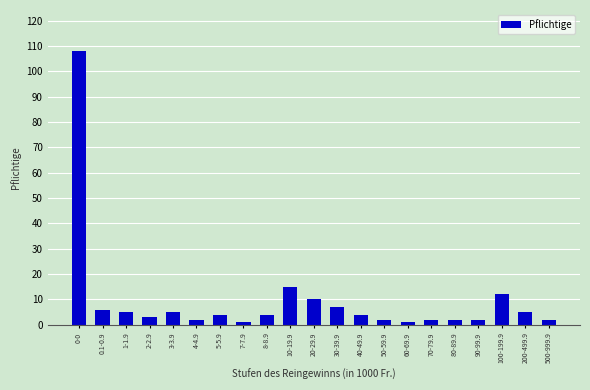

What is the change in value from 3-3.9 to 10-19.9?

+10